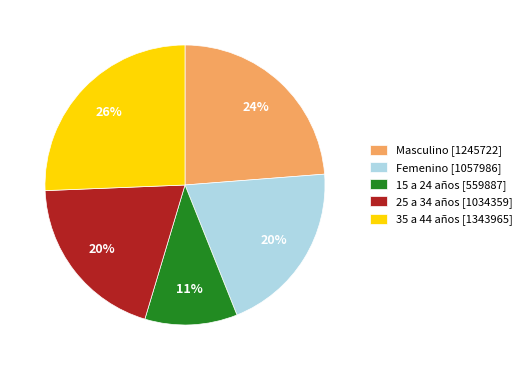

Which has a higher value, Masculino or 35 a 44 años?

35 a 44 años